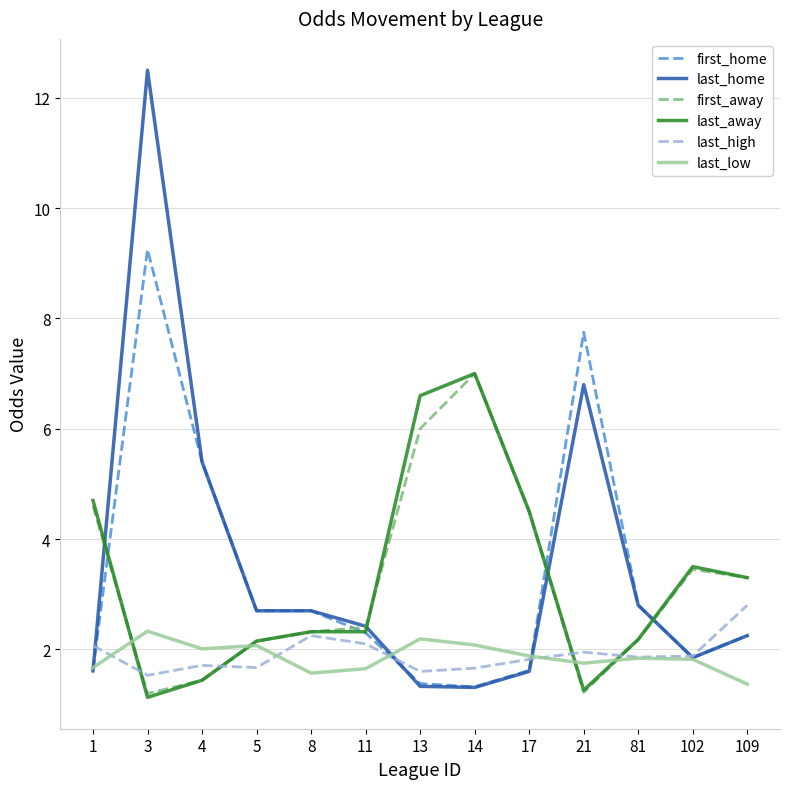

After their last crossing, which series has the higher values: first_home or first_away?

first_away